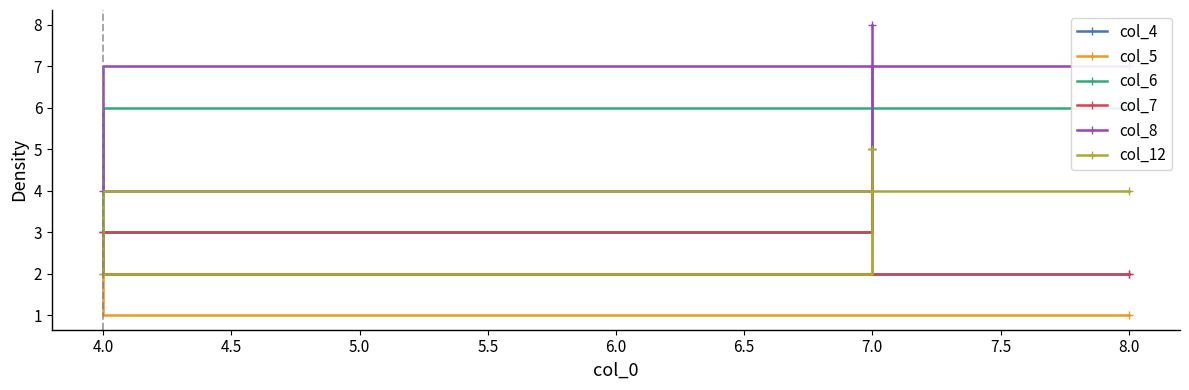

True or false: col_8 has a value of 4 at 4.0.

True